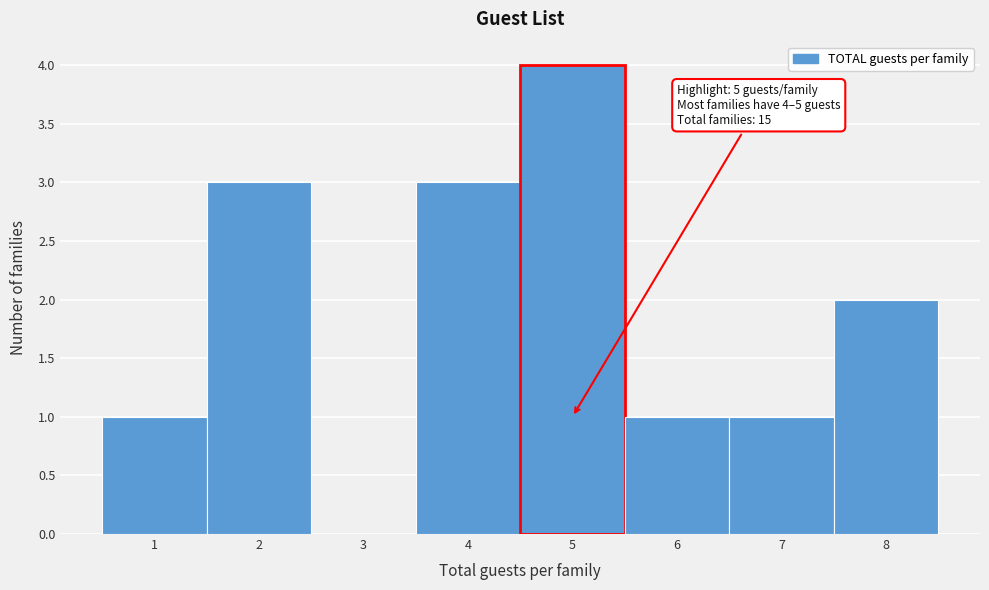

Reading left to right, extract all data points from this chart.

1=1	2=3	3=0	4=3	5=4	6=1	7=1	8=2